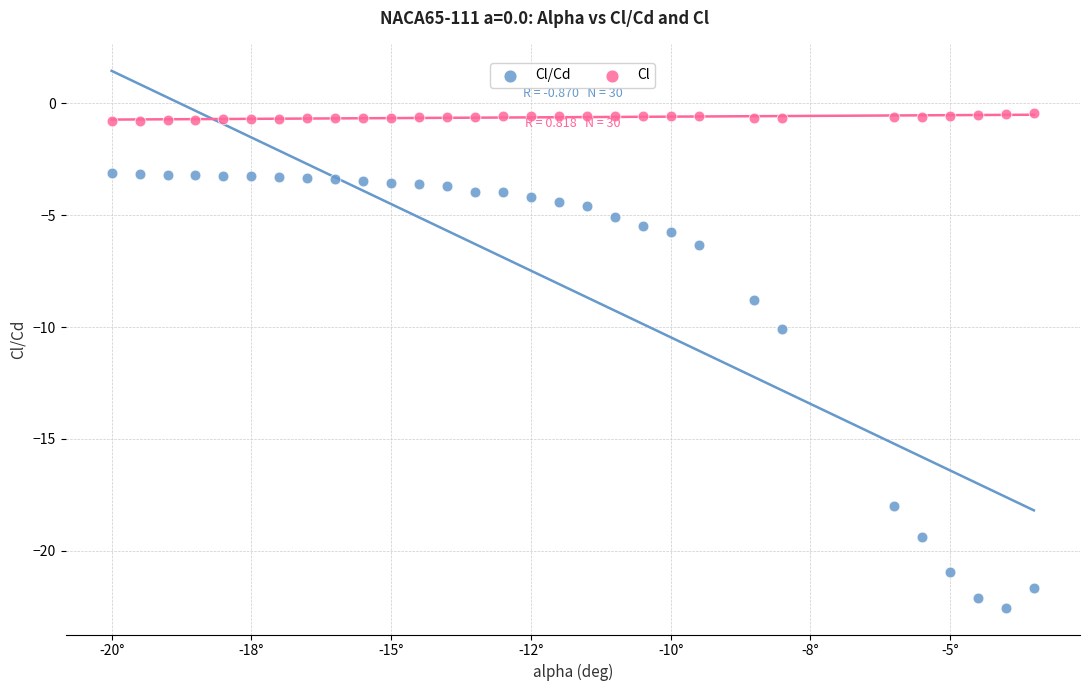

Which series contains the highest Y value?

Cl